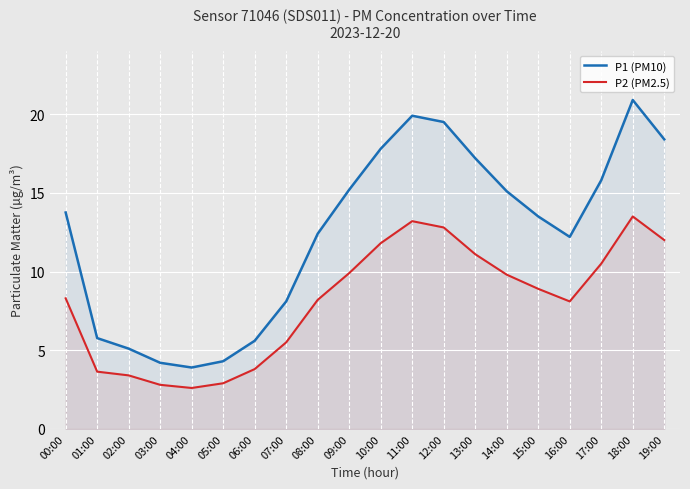

Where is P2 (PM2.5) nearest to the value 8?

16:00